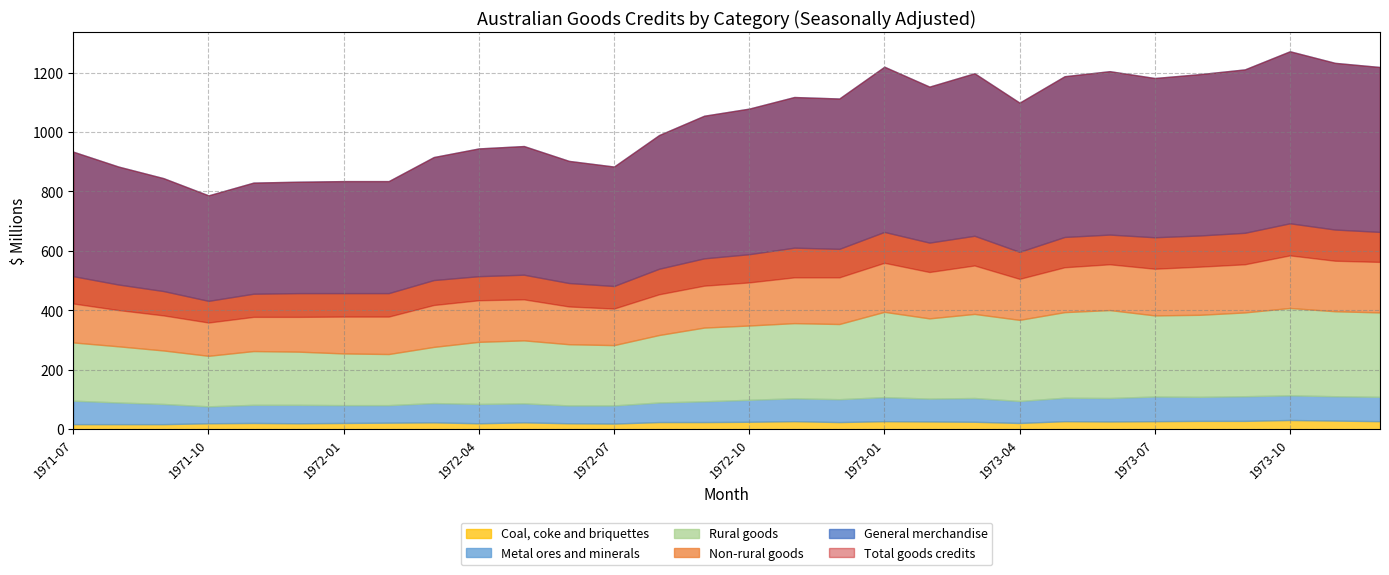

At which label is Coal, coke and briquettes closest to 24?

1972-08